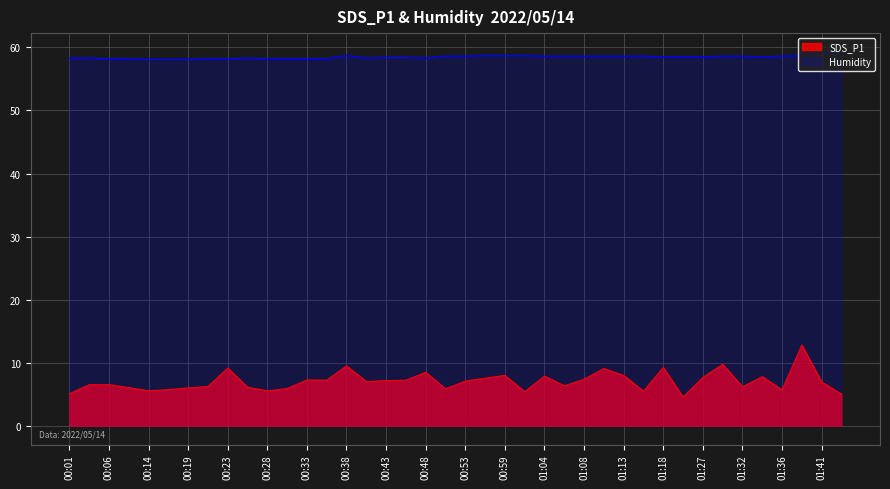

Reading left to right, list all the values displayed in this chart.

SDS_P1: 5.1	6.5	6.5	6.1	5.6	5.8	6.0	6.2	9.2	6.1	5.5	5.9	7.3	7.2	9.5	7.0	7.2	7.2	8.5	5.9	7.1	7.6	8.0	5.4	7.9	6.3	7.4	9.1	8.0	5.5	9.3	4.6	7.7	9.8	6.2	7.8	5.7	12.8	7.0	5.0
Humidity: 58.3	58.3	58.2	58.2	58.1	58.1	58.1	58.2	58.2	58.3	58.2	58.2	58.2	58.2	58.7	58.3	58.4	58.4	58.3	58.6	58.6	58.7	58.7	58.7	58.6	58.6	58.6	58.6	58.6	58.6	58.5	58.5	58.5	58.6	58.6	58.5	58.6	58.7	59.2	59.3